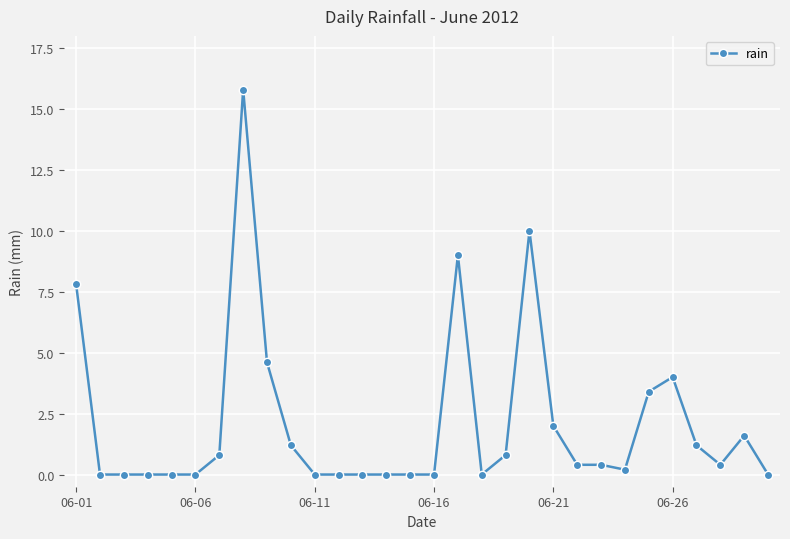

True or false: the data has more than 2 interior local peaks.

True